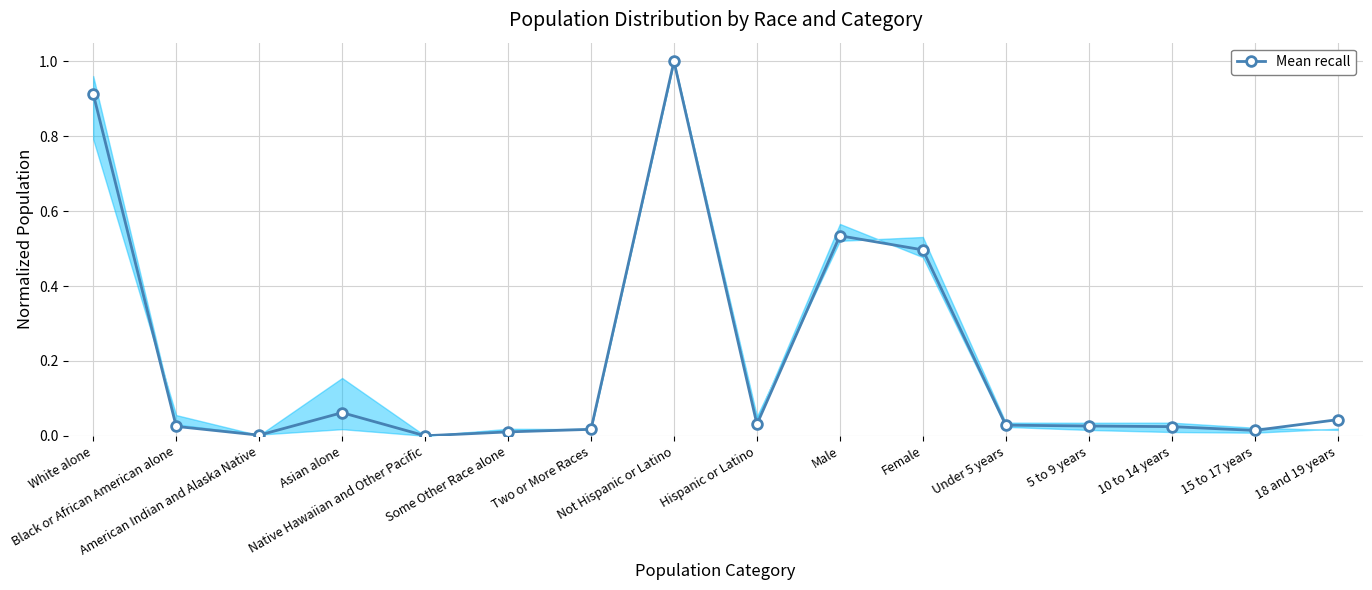

Is it true that the value at Male is 0.5?

True